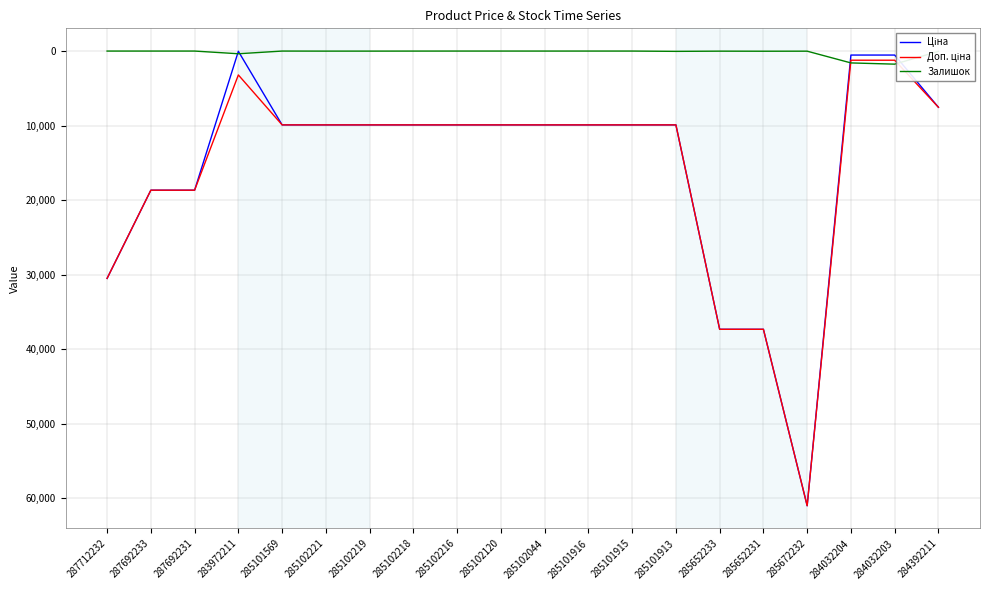

At which label is Доп. ціна closest to 31125?

287712232